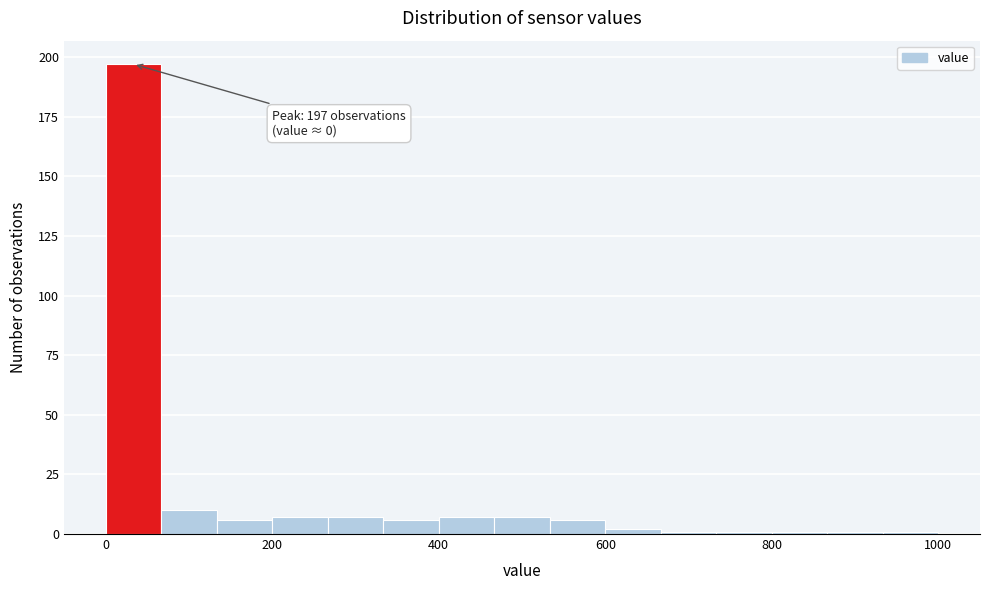

Around what value on the x-axis is the tallest bar? Give the approximate position of its centre, as read against the axis.

40